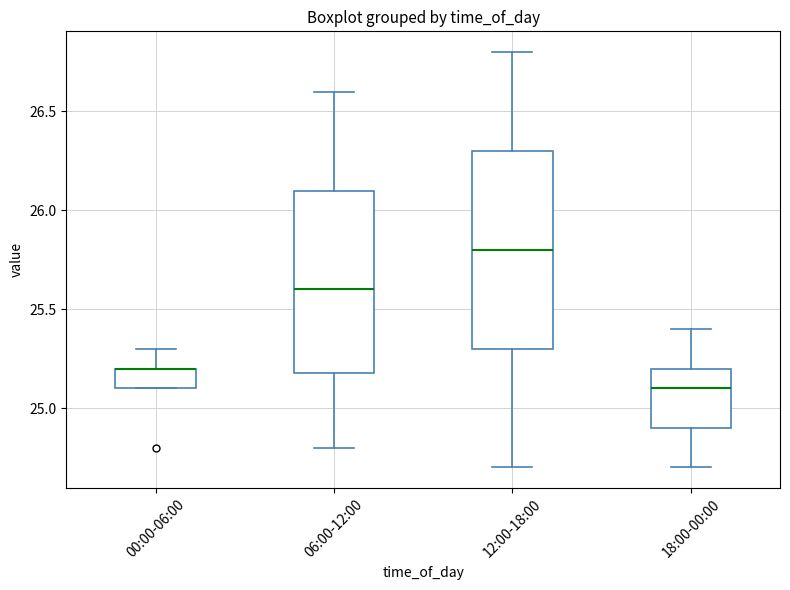

Where is the upper edge of the box for 18:00-00:00 on the y-axis? The values are not printed on the chart, so give them approximately, as read against the axis.

25.2